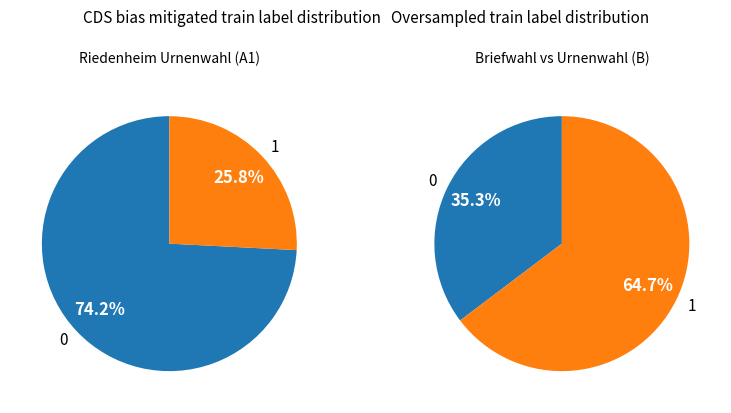

To the nearest percent, what percentage of the pie is 2?

26%